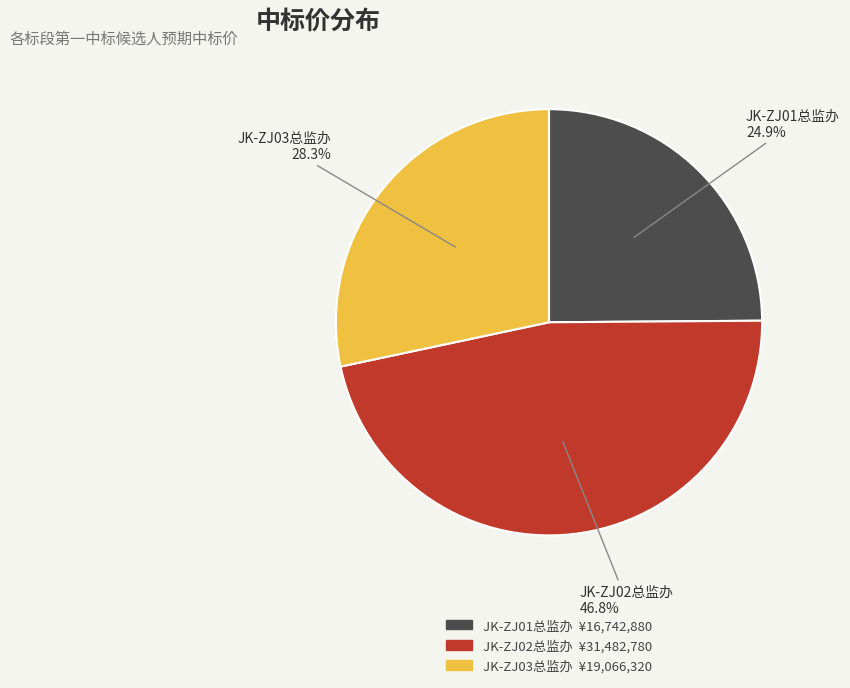

Which slice is the smallest?

JK-ZJ01总监办